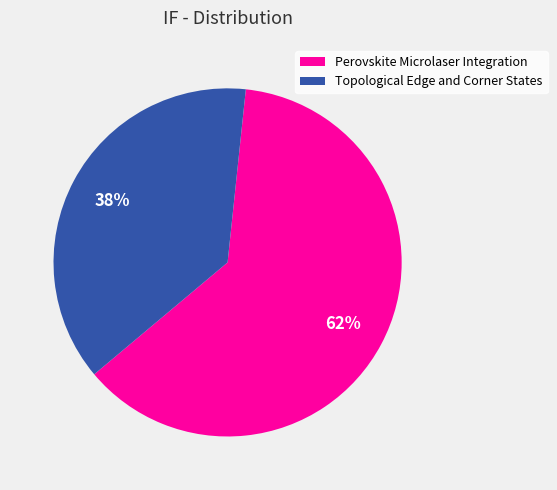

To the nearest percent, what is the difference between the largest and smallest slice percentages?

24%